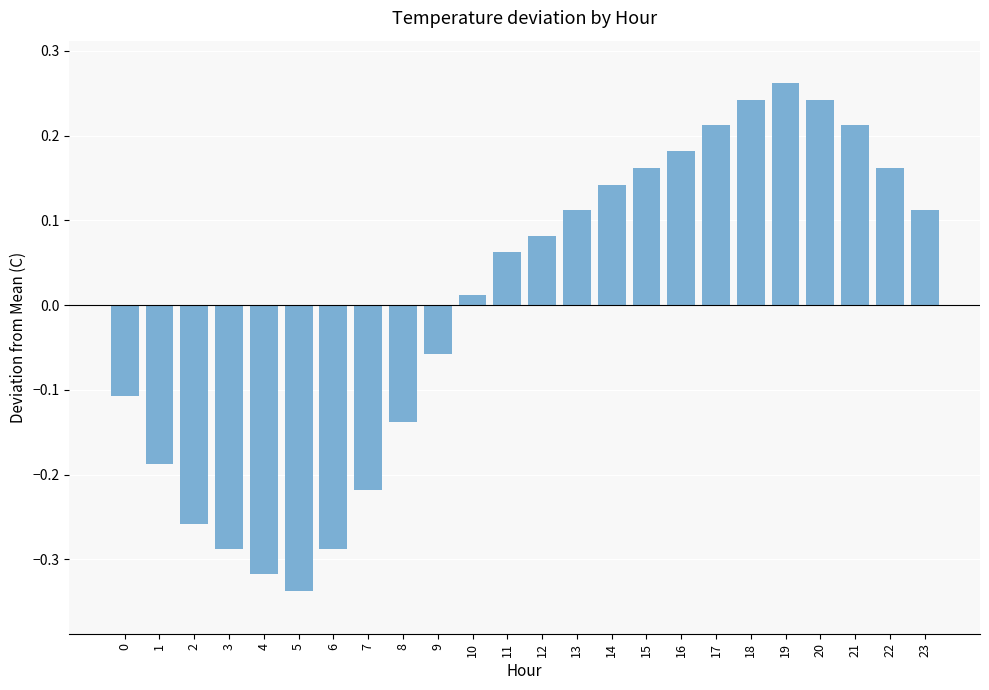

Which category has the highest value across all series?

19